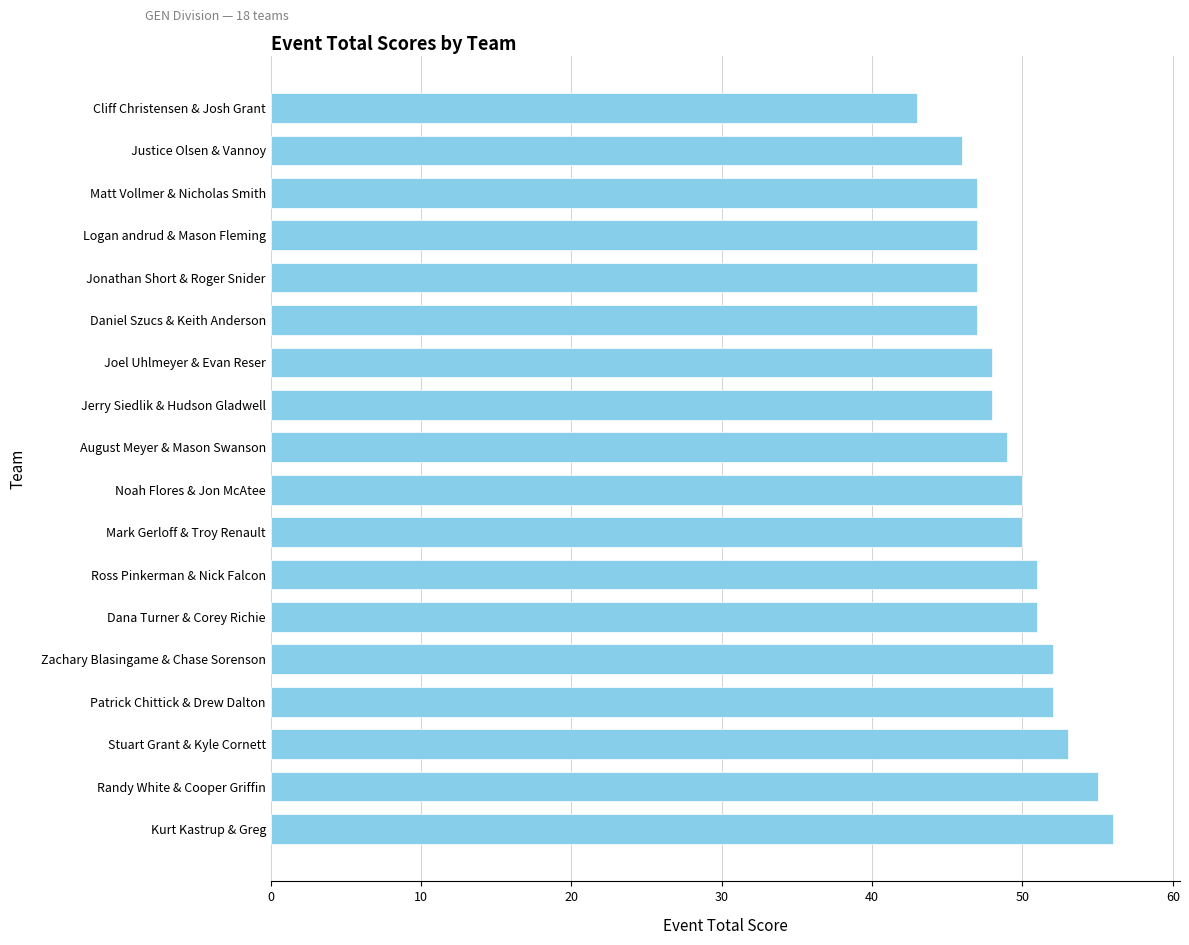

What is the difference between the second highest and second lowest values?

9